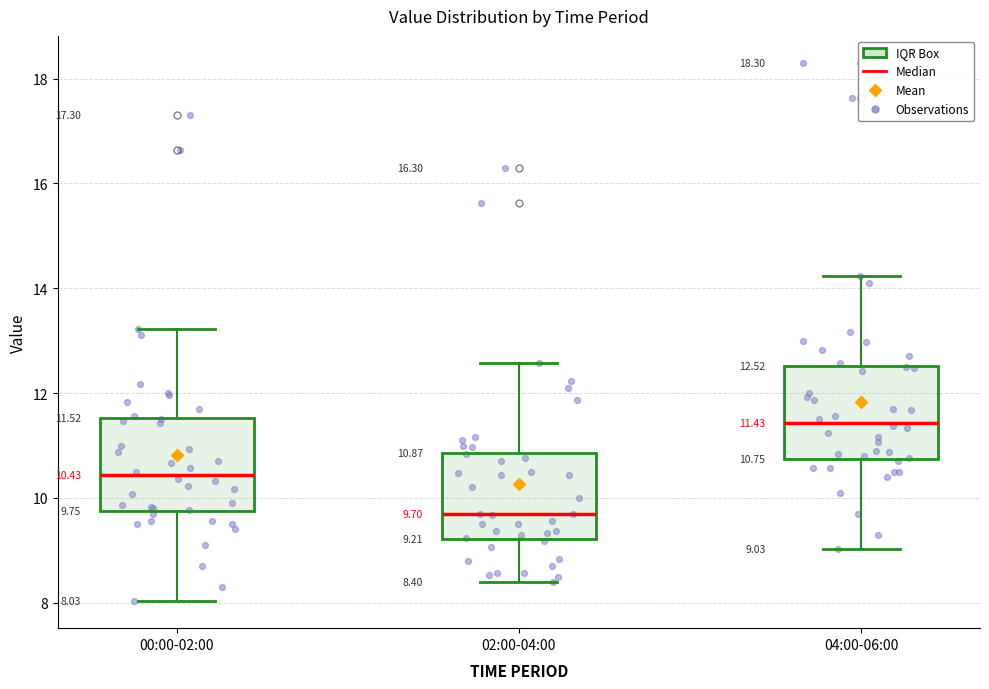

Which box's median line is the highest?

04:00-06:00